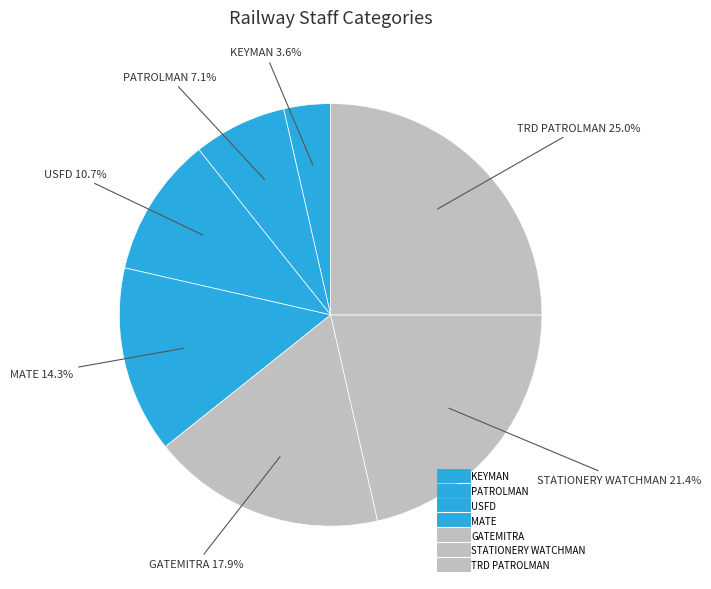

Rank the categories by value from highest to lowest.

TRD PATROLMAN, STATIONERY WATCHMAN, GATEMITRA, MATE, USFD, PATROLMAN, KEYMAN